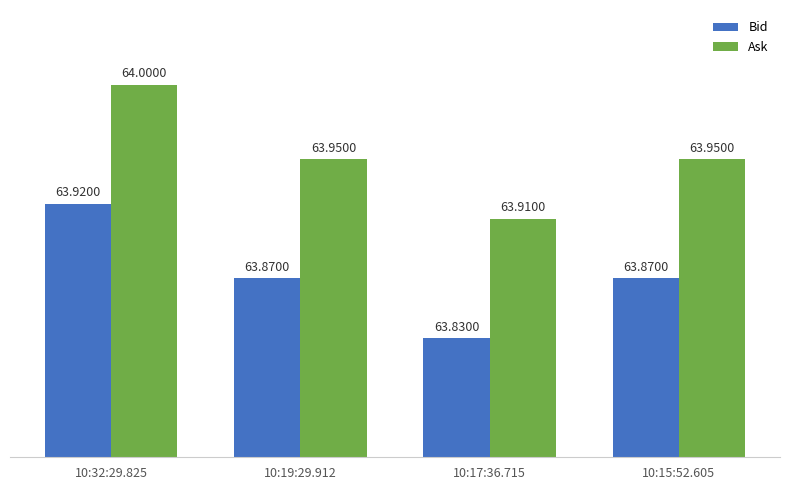

The Bid series shows 20.6 at 10:19:29.912. True or false?

False